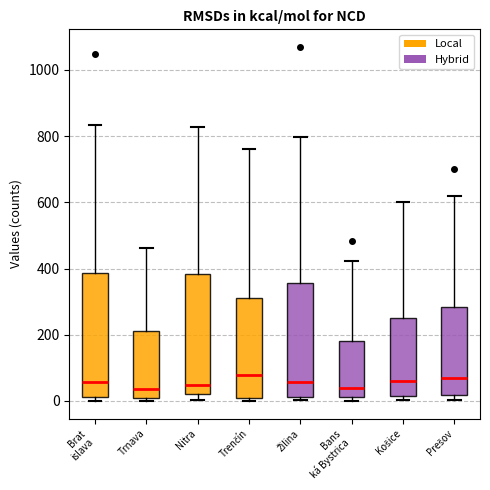

Where is the upper edge of the box for Bans ká Bystrica on the y-axis? The values are not printed on the chart, so give them approximately, as read against the axis.

180